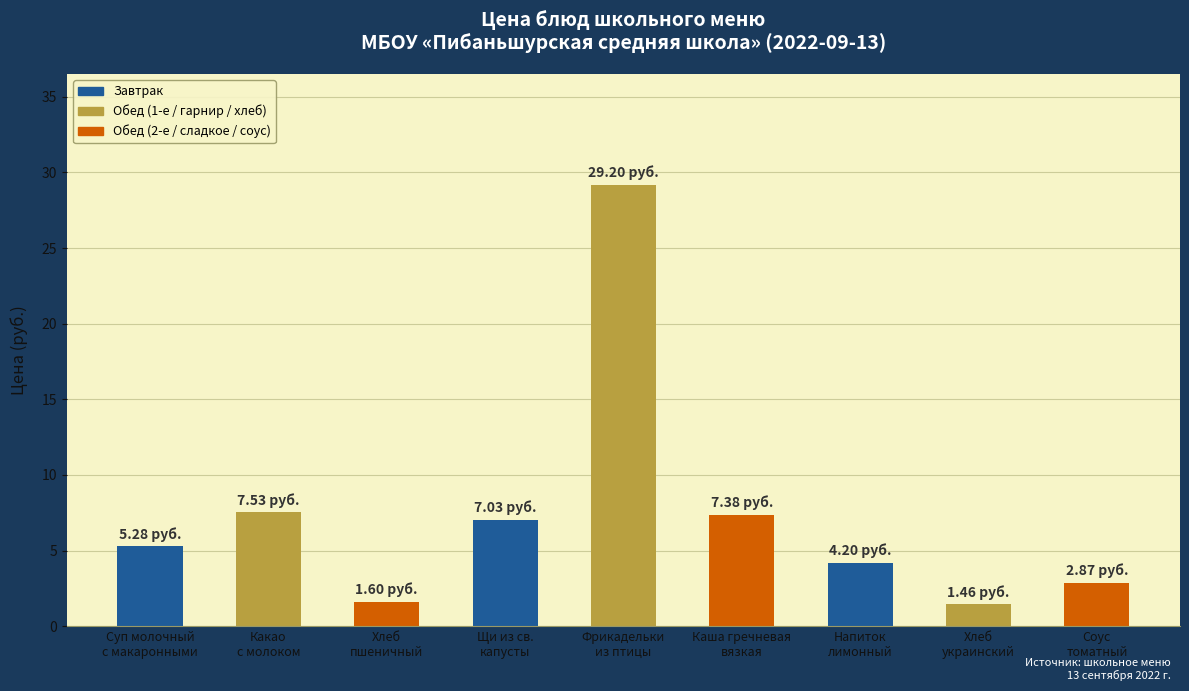

Is it true that the value at Соус
томатный is 4.9?

False